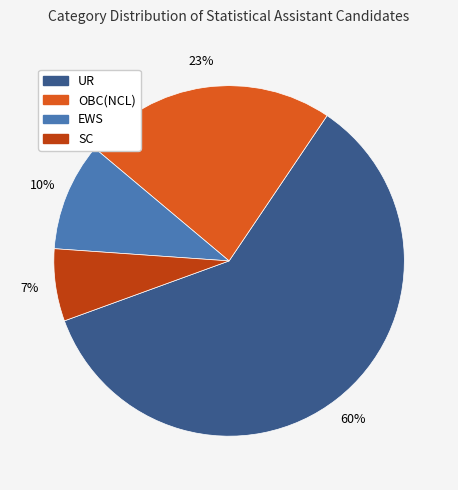

To the nearest percent, what portion does OBC(NCL) represent?

23%